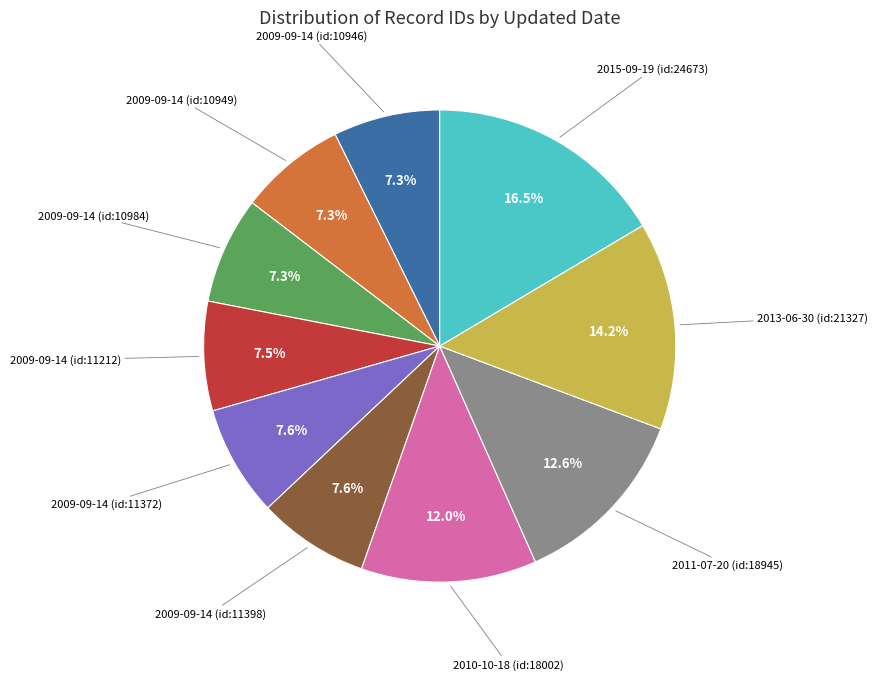

Is there any slice that represents more than half of the pie?

No